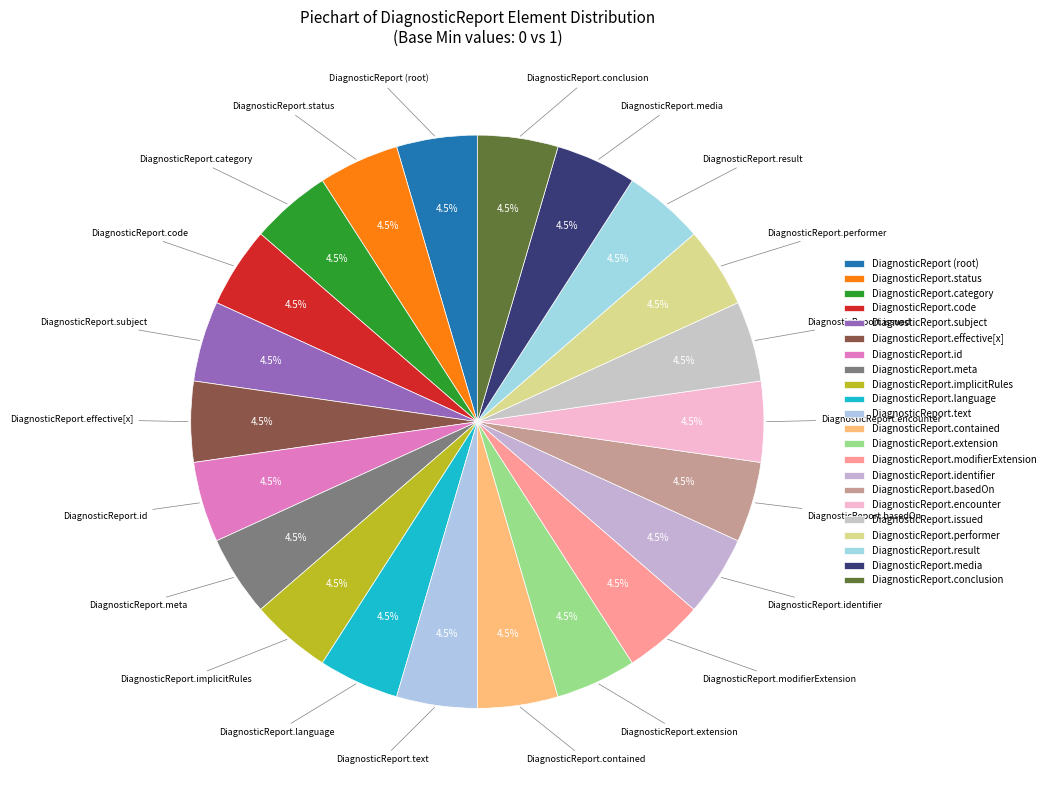

Is there any slice that represents more than half of the pie?

No